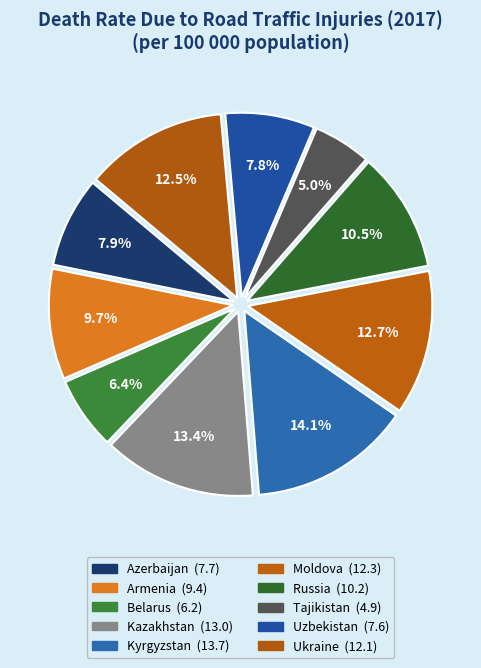

Approximately how many times larger is the value at Azerbaijan compared to Ukraine?

0.6